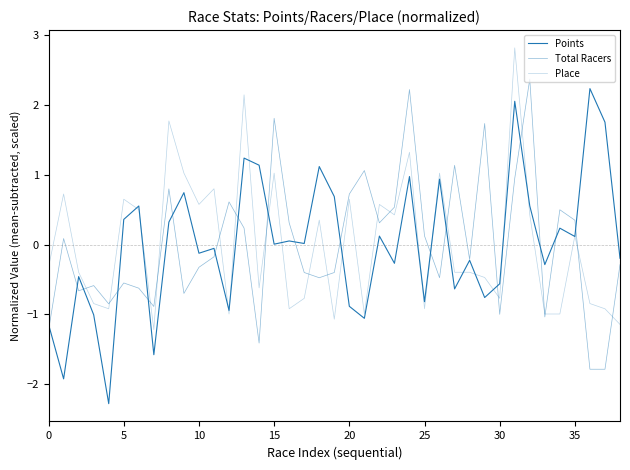

How many values in the Place series are below 0?

21